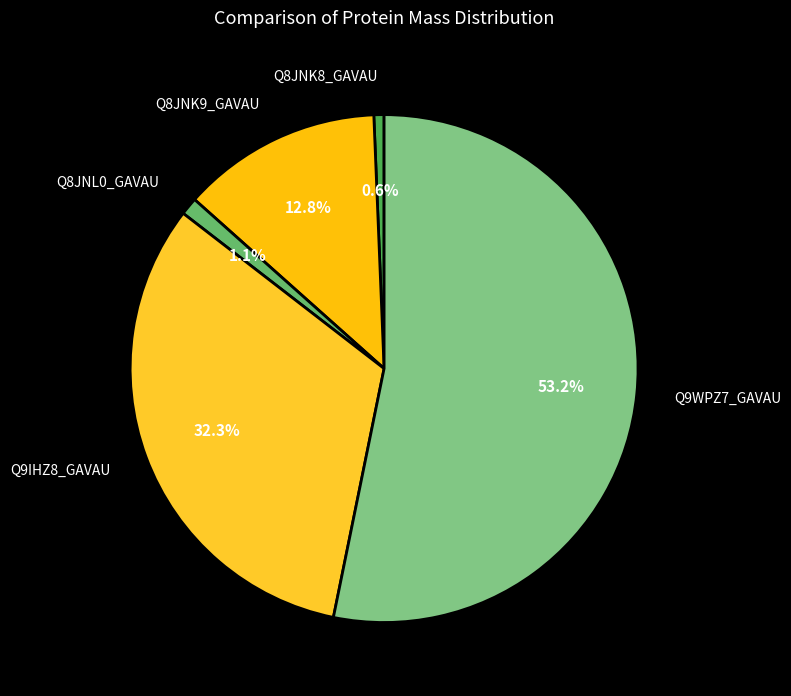

What portion of the pie excludes Q9IHZ8_GAVAU?

67.7%